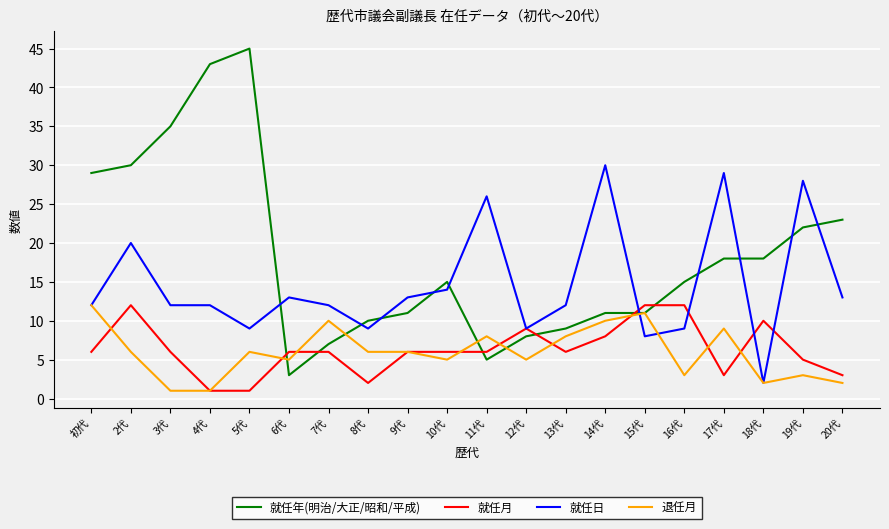

Is it true that 就任日 equals 9 at 8代?

True